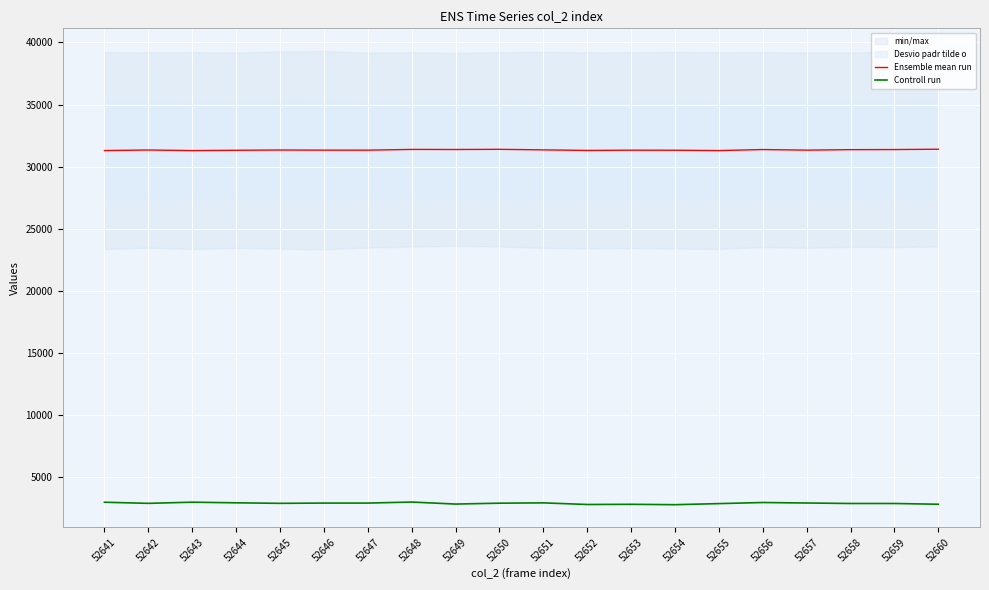

At which label does Controll run reach its minimum?

52654